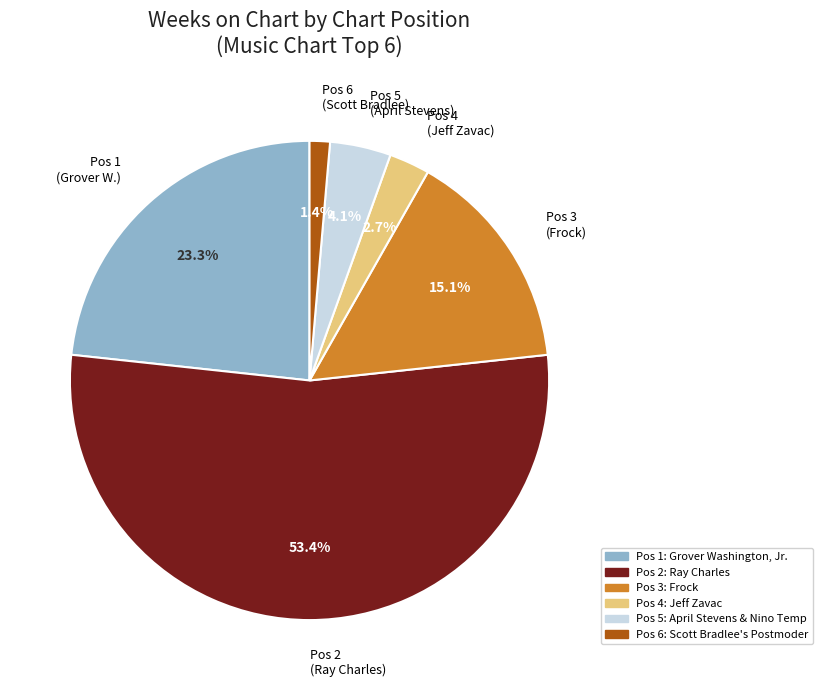

Rank the categories by value from highest to lowest.

Pos 2 (Ray Charles), Pos 1 (Grover W.), Pos 3 (Frock), Pos 5 (April Stevens), Pos 4 (Jeff Zavac), Pos 6 (Scott Bradlee)